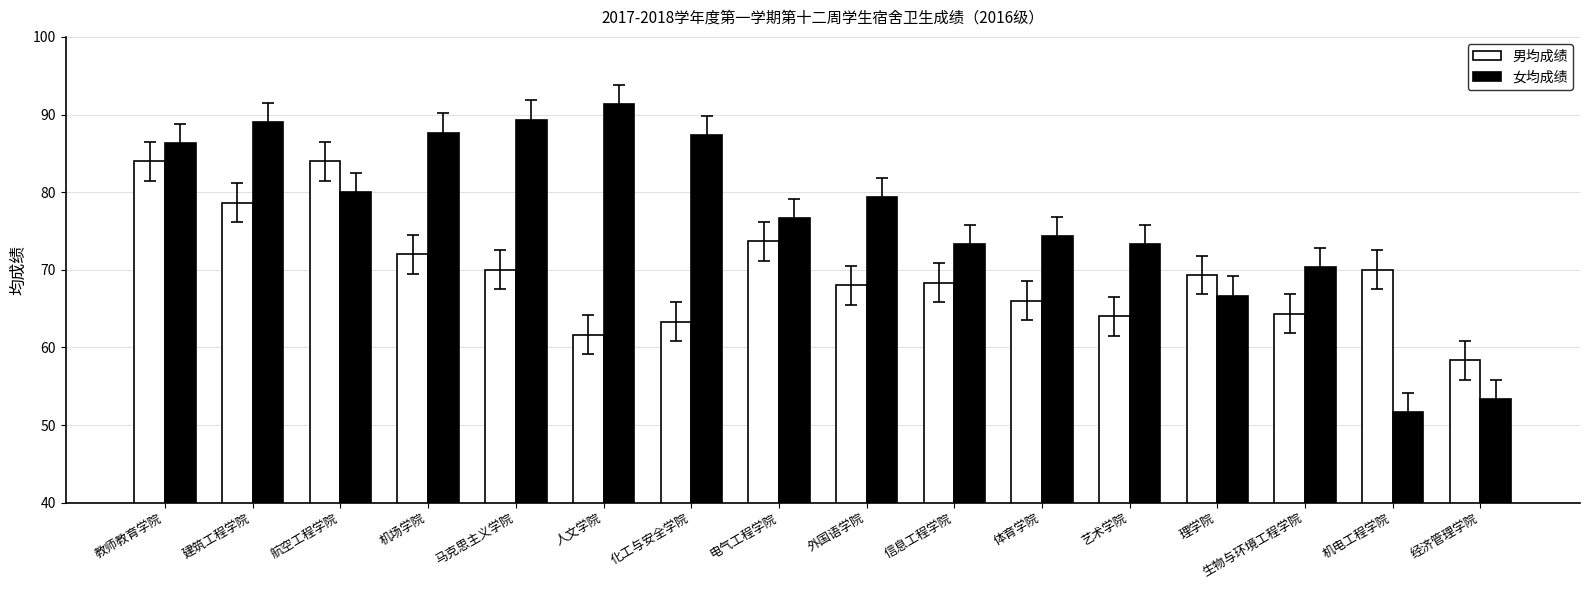

Reading left to right, list all the values displayed in this chart.

男均成绩: 84.0	78.7	84.0	72.0	70.0	61.7	63.3	73.7	68.0	68.3	66.0	64.0	69.3	64.3	70.0	58.3
女均成绩: 86.3	89.0	80.0	87.7	89.3	91.3	87.3	76.7	79.3	73.3	74.3	73.3	66.7	70.3	51.7	53.3